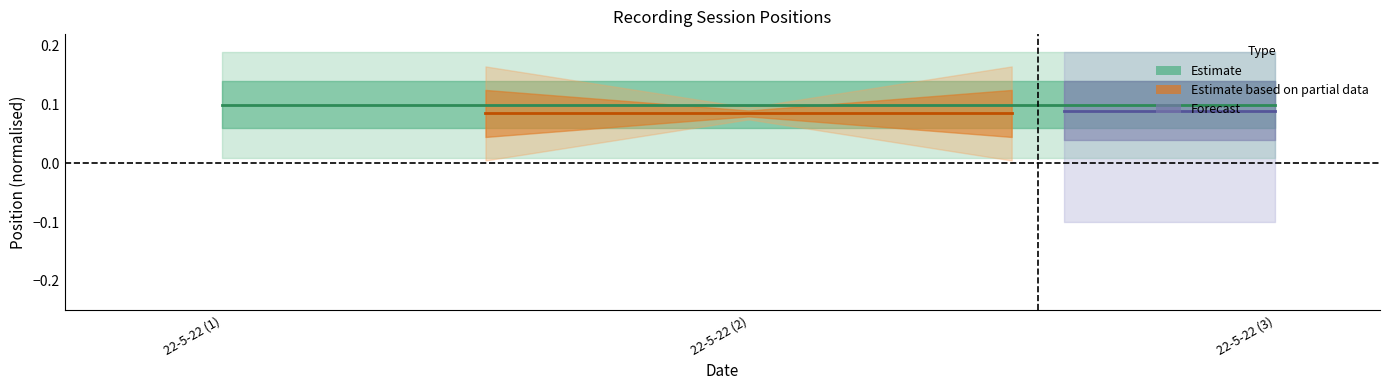

What position from the right is 22-5-22 (1)?

3